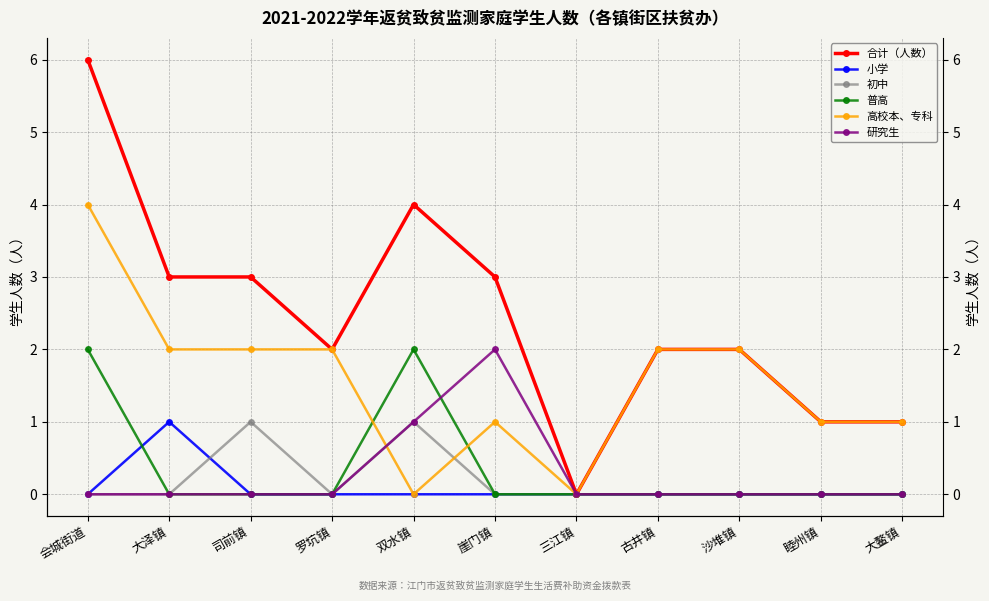

List the labels in order of 研究生 value, largest first.

崖门镇, 双水镇, 会城街道, 大泽镇, 司前镇, 罗坑镇, 三江镇, 古井镇, 沙堆镇, 睦州镇, 大鳌镇